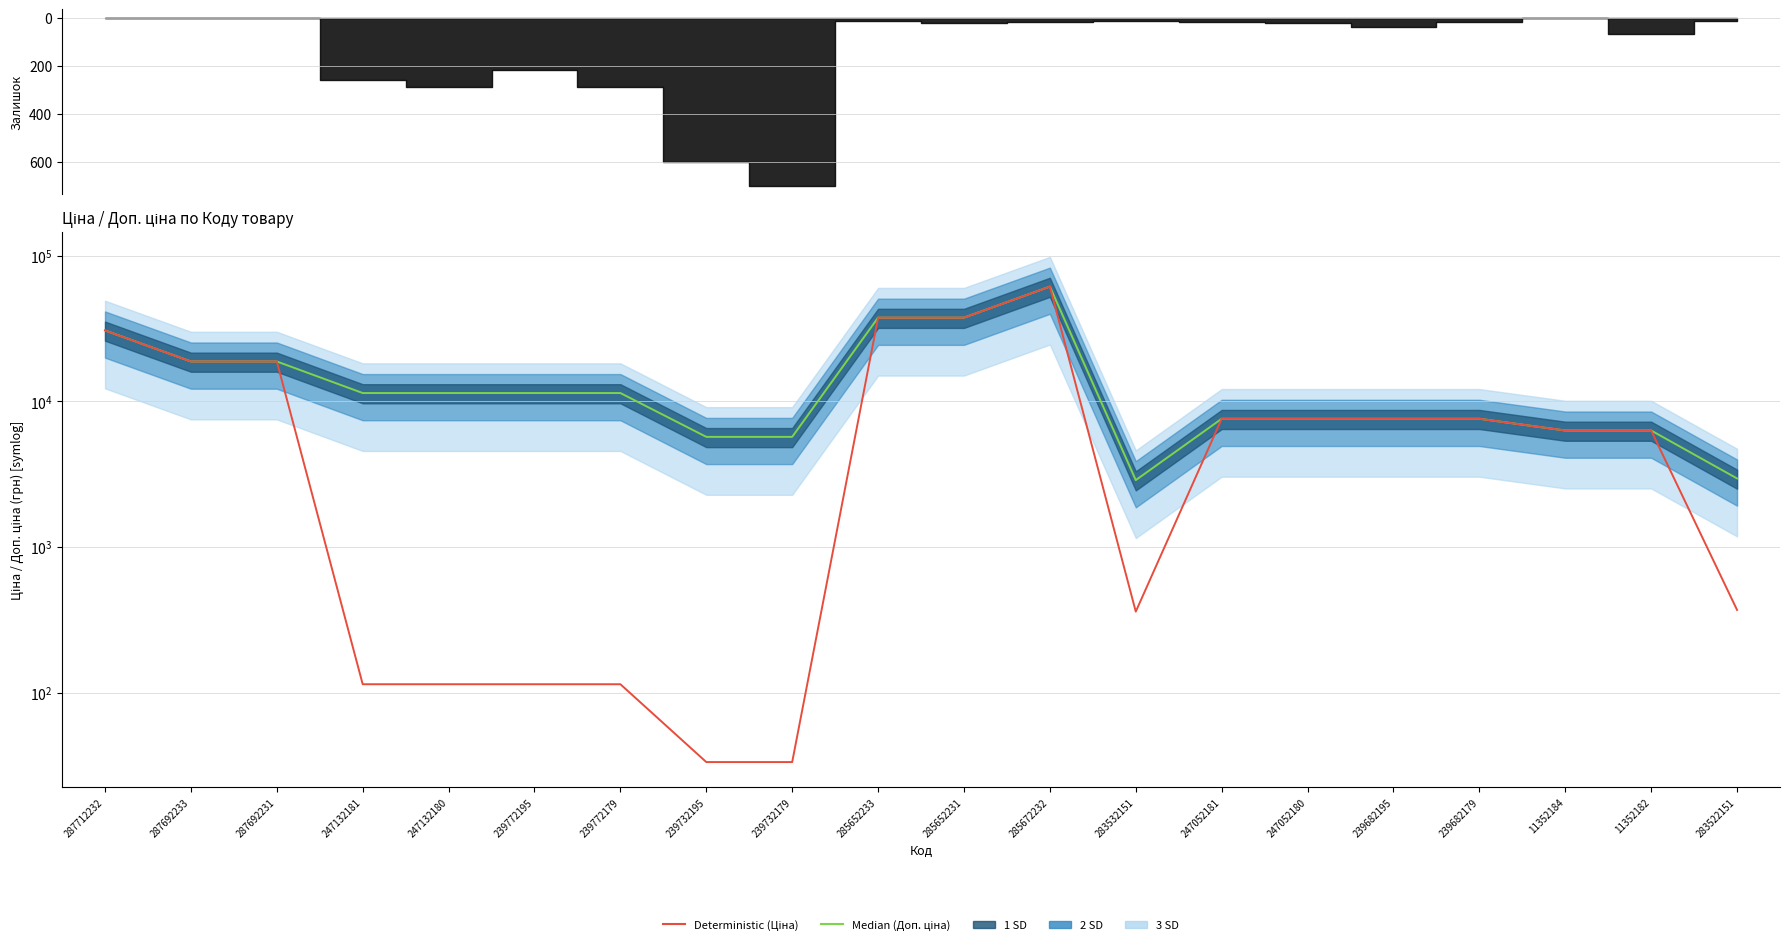

How many lines are shown in the chart?

2